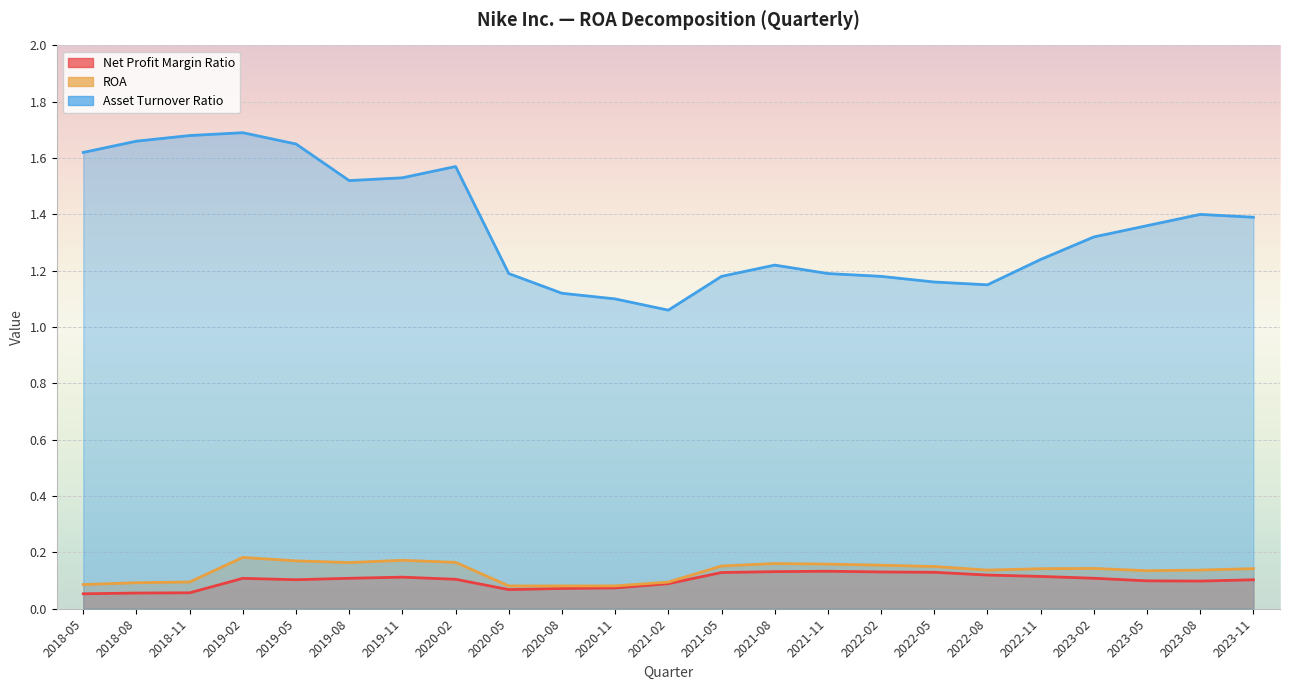

Which category has the lowest value in the Net Profit Margin Ratio series?

2018-05